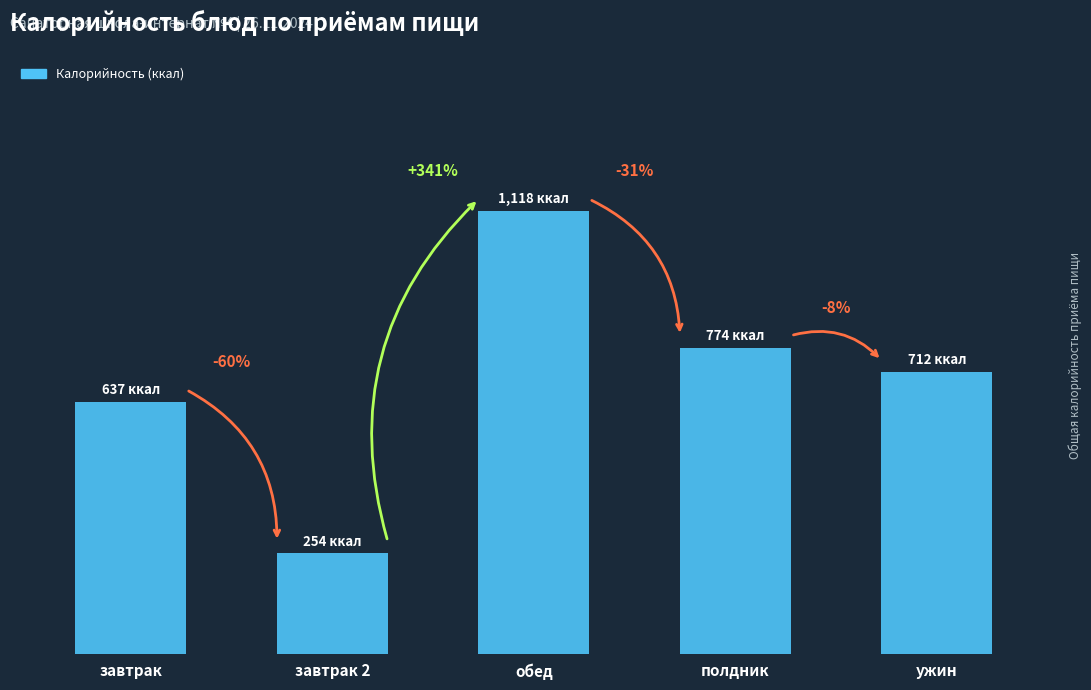

Does the chart contain any negative values?

No